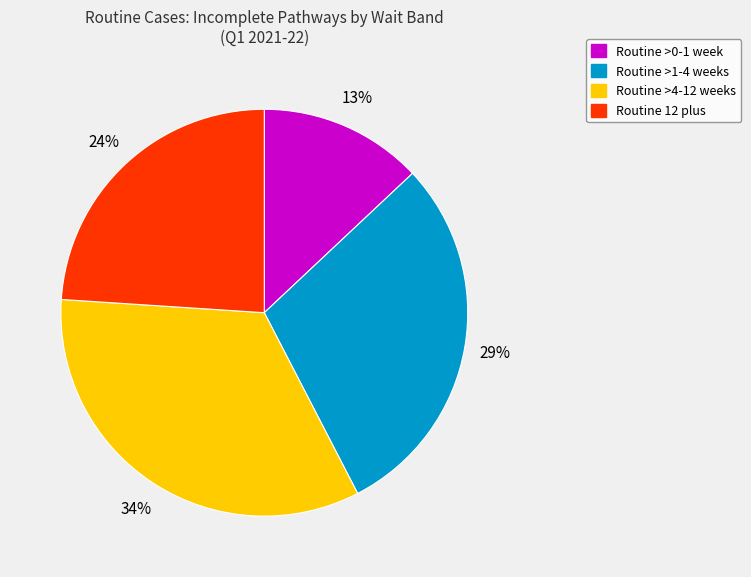

Which slice is the smallest?

Routine >0-1 week